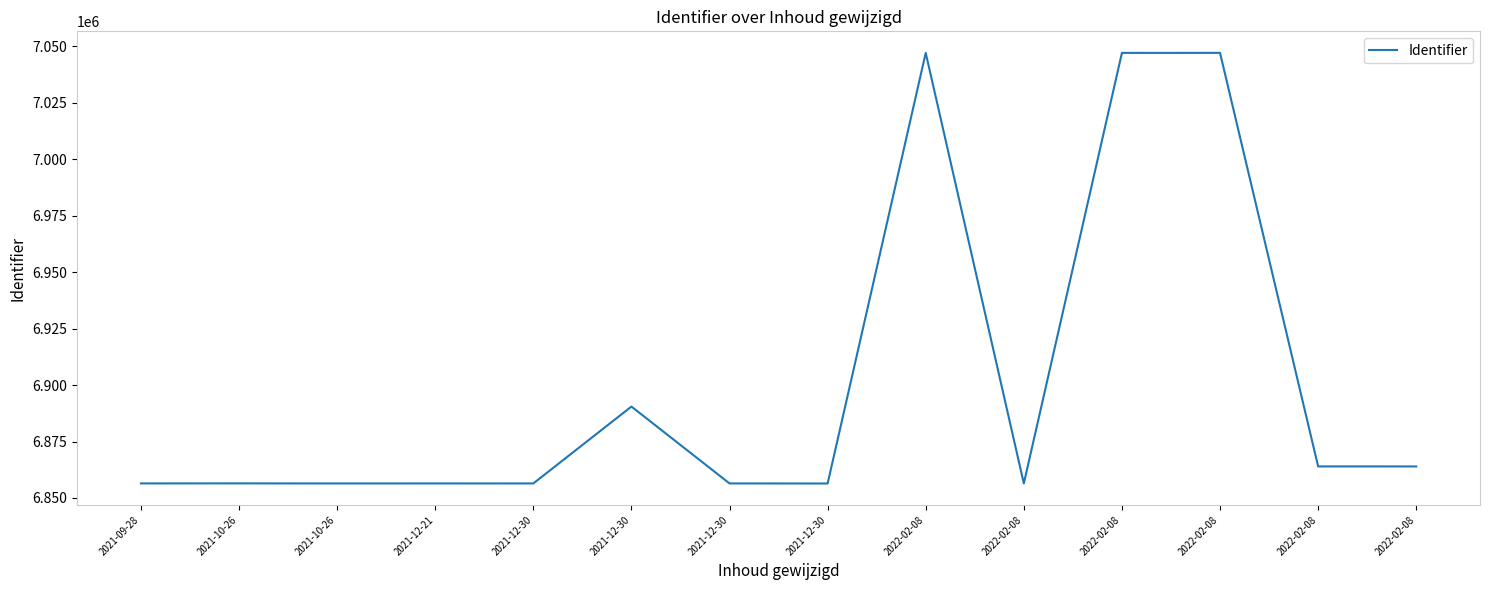

Rank the categories by value from lowest to highest.

2021-12-30, 2021-12-30, 2021-10-26, 2022-02-08, 2021-12-30, 2021-12-21, 2021-09-28, 2021-10-26, 2022-02-08, 2022-02-08, 2021-12-30, 2022-02-08, 2022-02-08, 2022-02-08